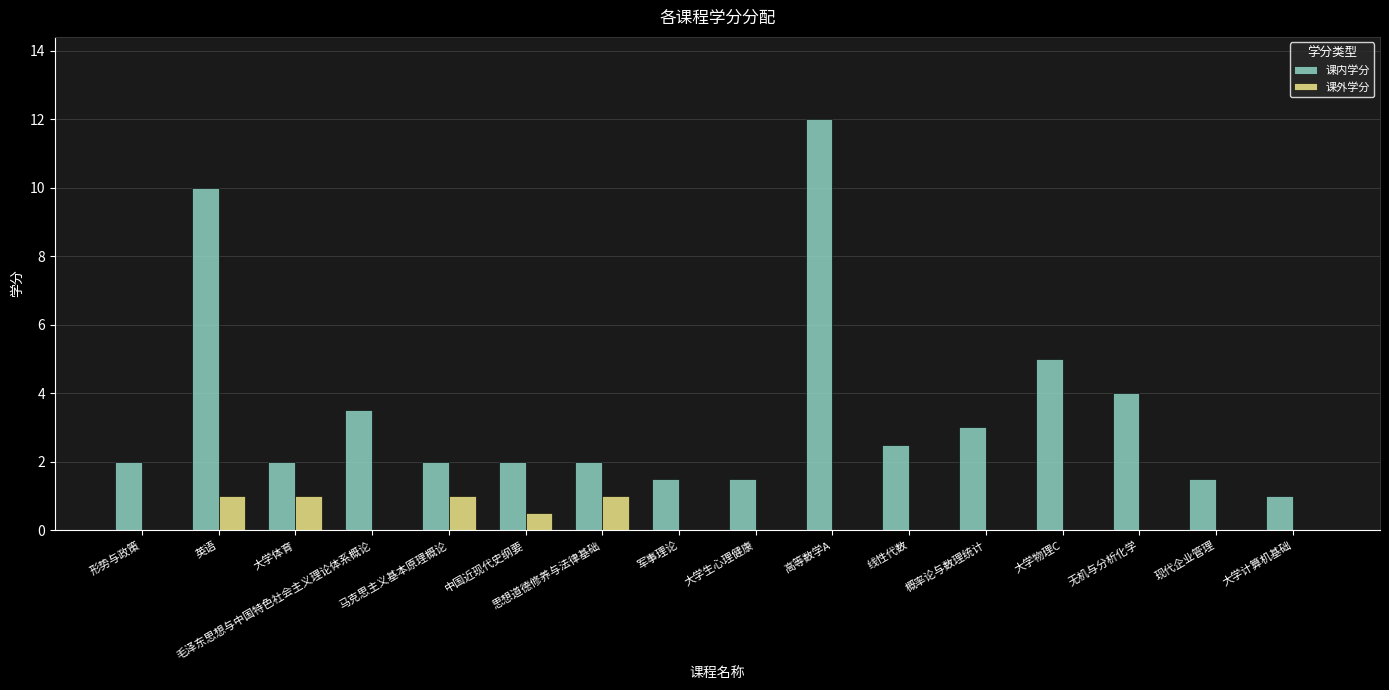

What is the total value across all series at 形势与政策?

2.0